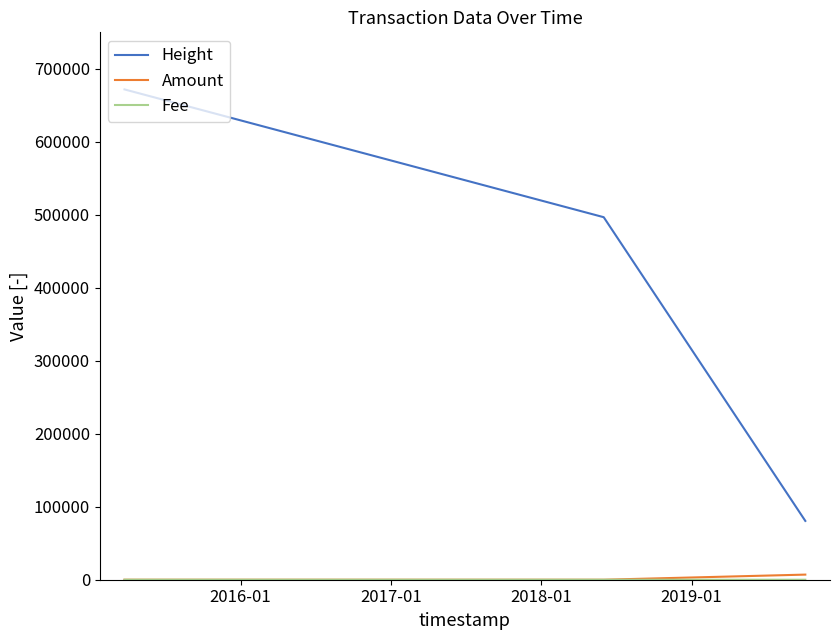

How many series are shown in this chart?

3